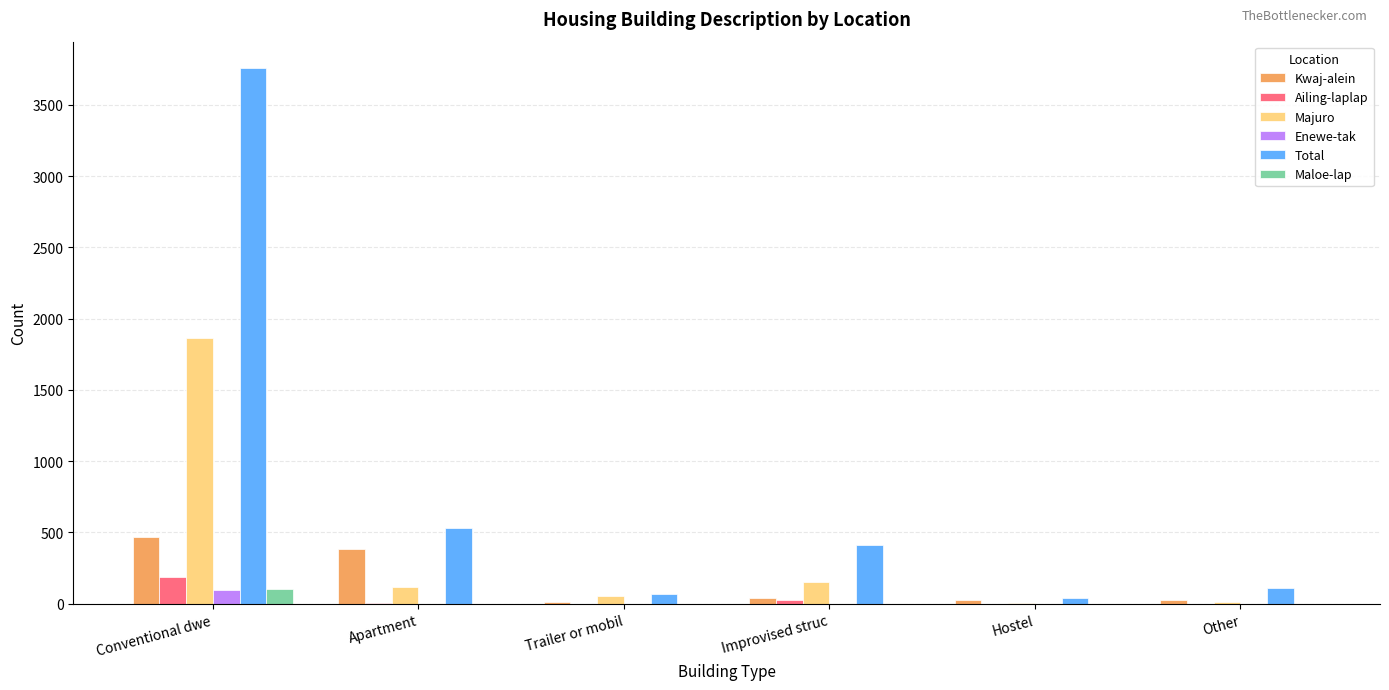

Which series has the widest spread of values?

Total